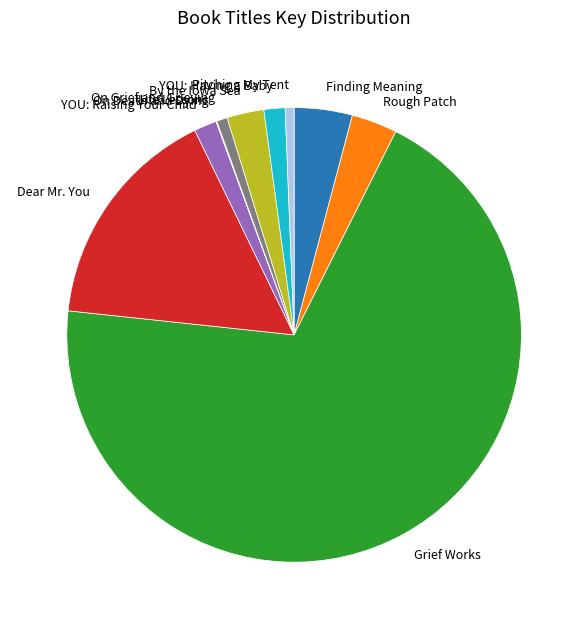

Do YOU: Raising Your Child and Dear Mr. You together represent more than half of the pie?

No